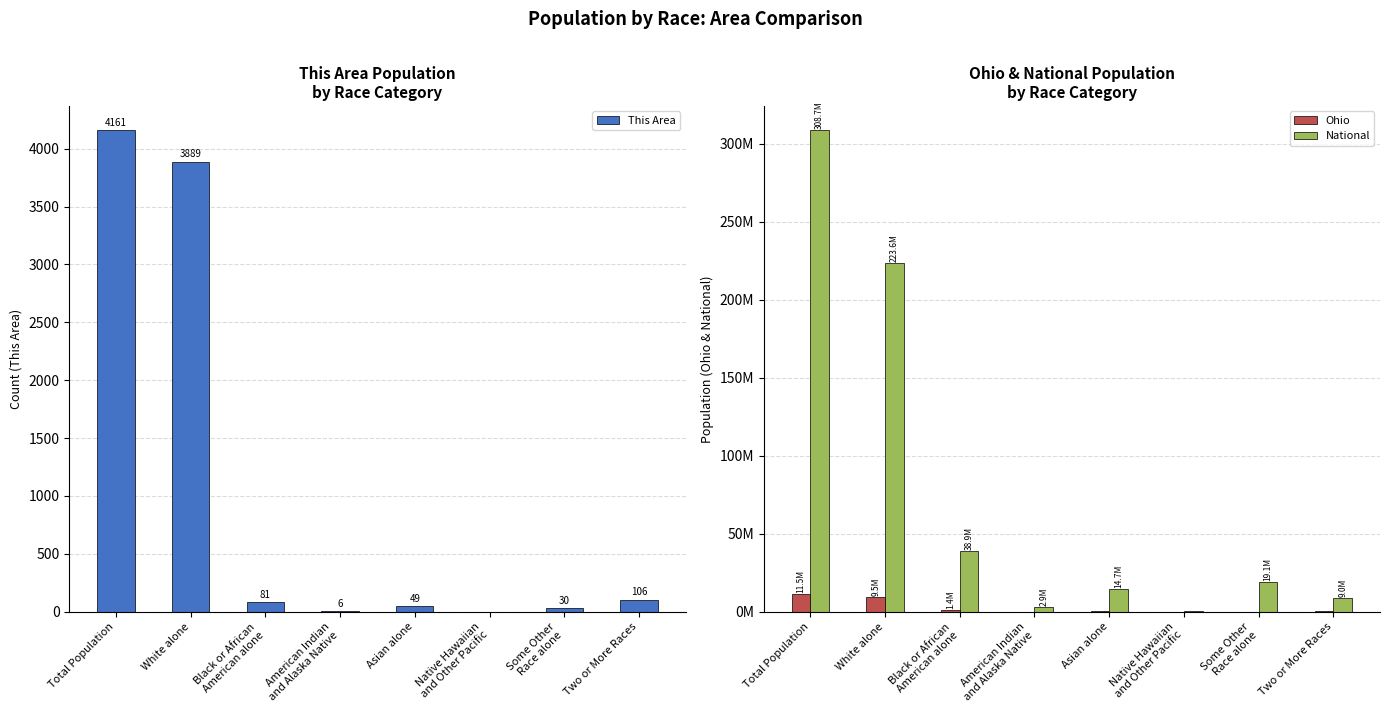

What is the difference between the National values at Some Other
Race alone and Asian alone?

4433116